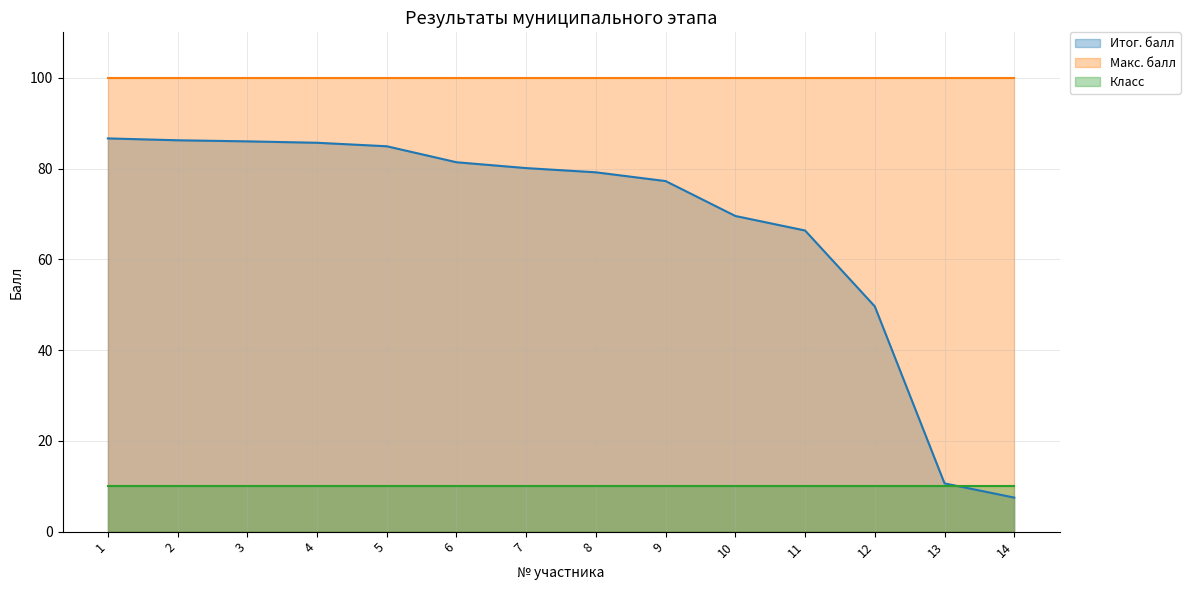

At which category does the chart reach its peak across all series?

1